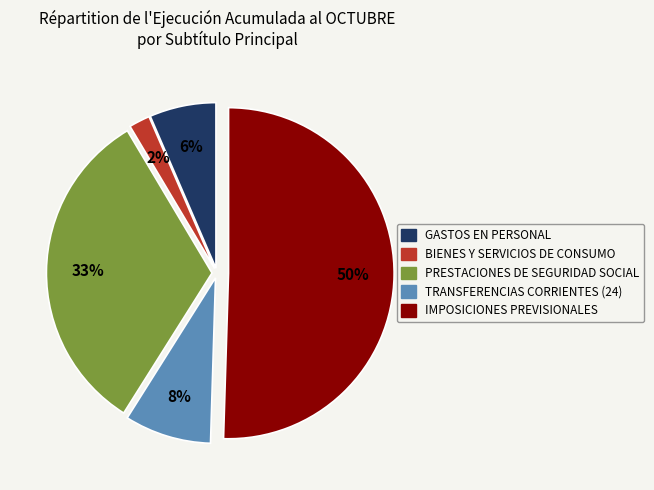

Combined, do TRANSFERENCIAS CORRIENTES (24) and IMPOSICIONES PREVISIONALES account for over 50%?

Yes